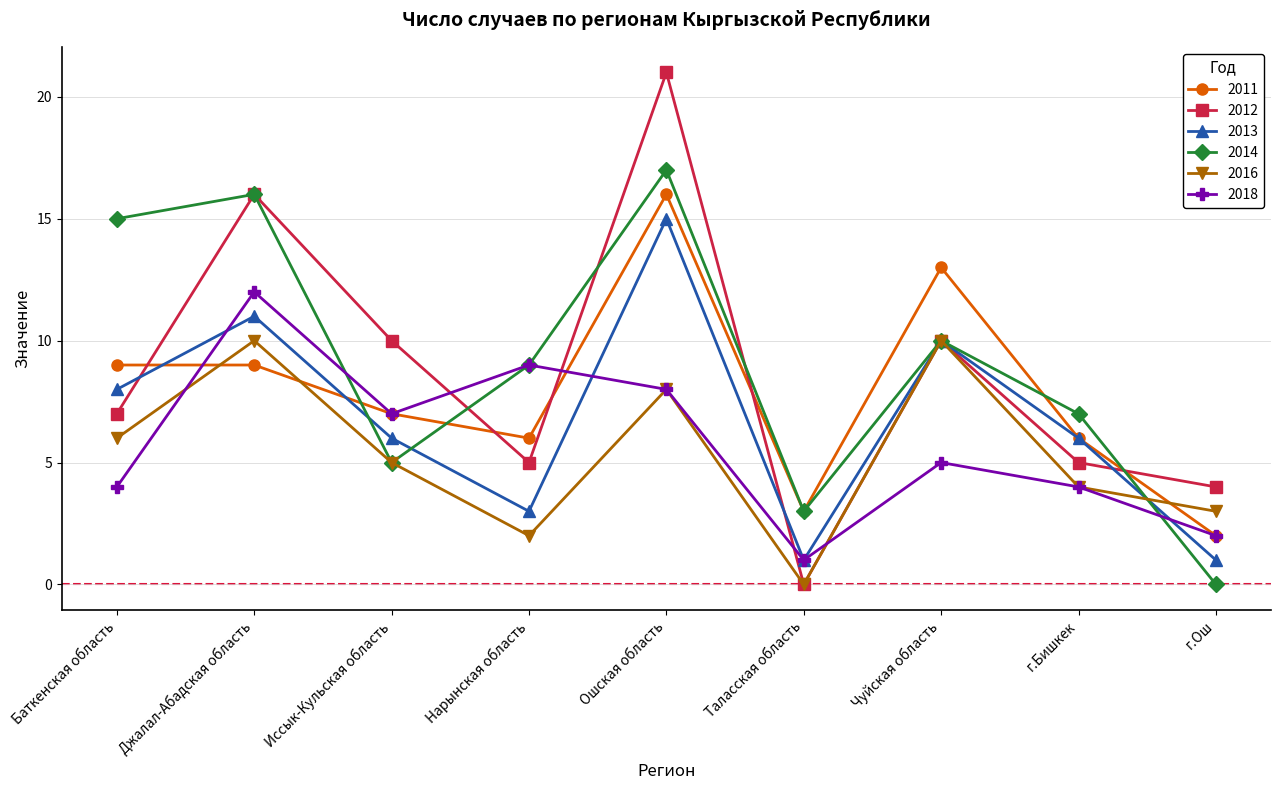

What position from the right is г.Бишкек?

2